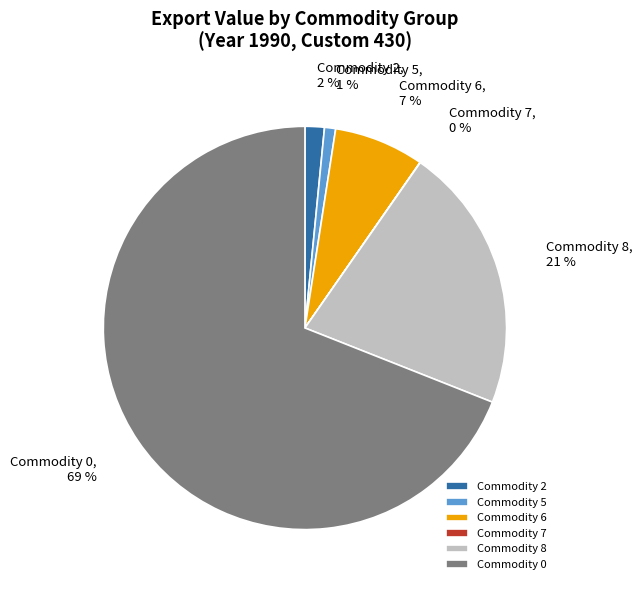

Which slice is the largest?

Commodity 0